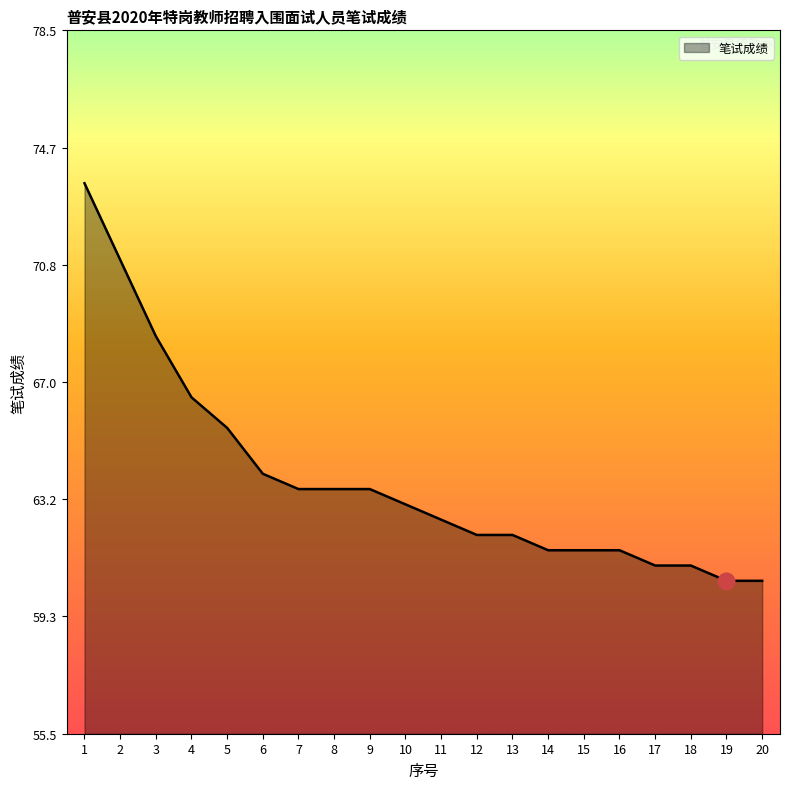

Where is the data nearest to the value 67?

4